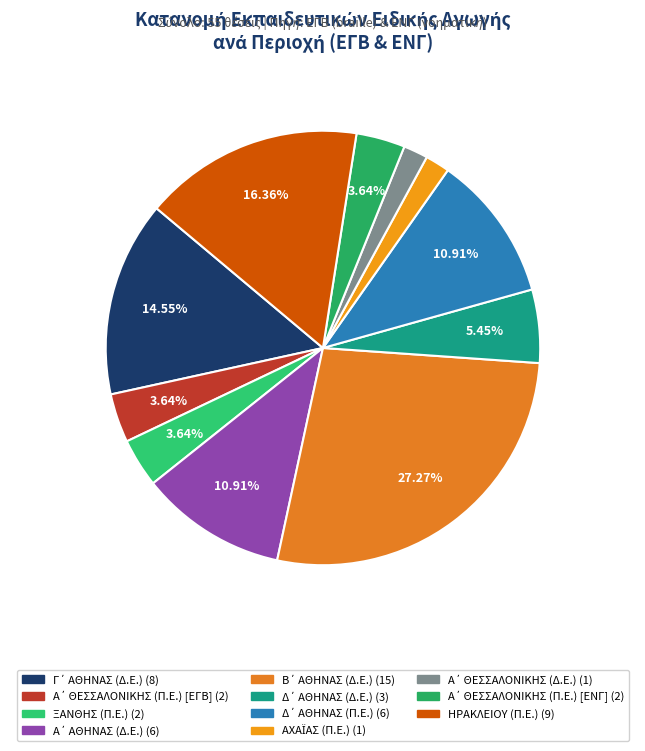

How many segments does this pie chart have?

11